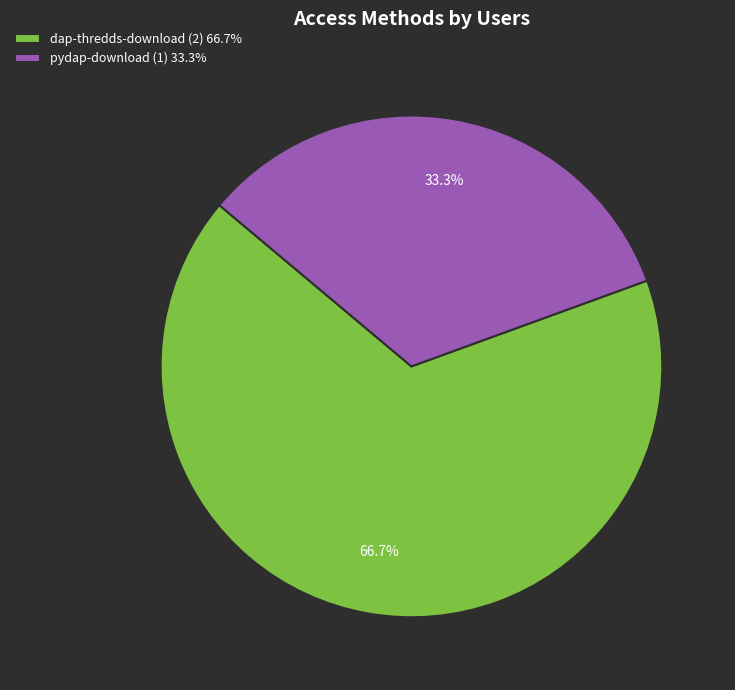

Between pydap-download and dap-thredds-download, which is larger?

dap-thredds-download